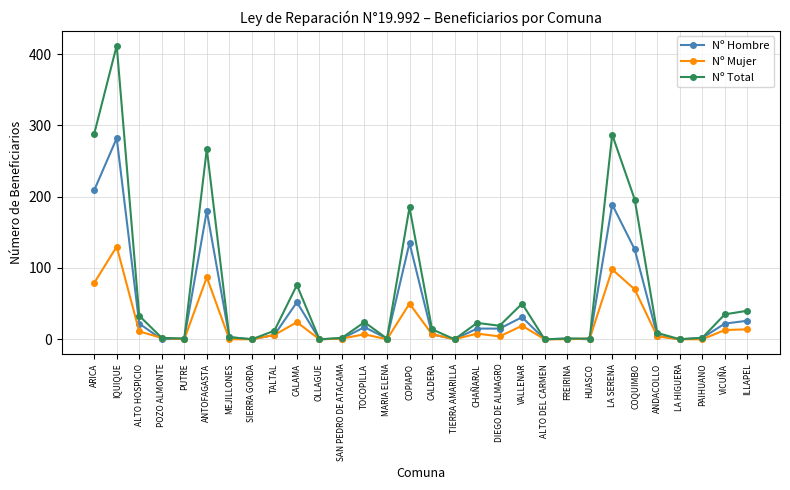

What is the spread (max minus min) of values at SAN PEDRO DE ATACAMA?

1